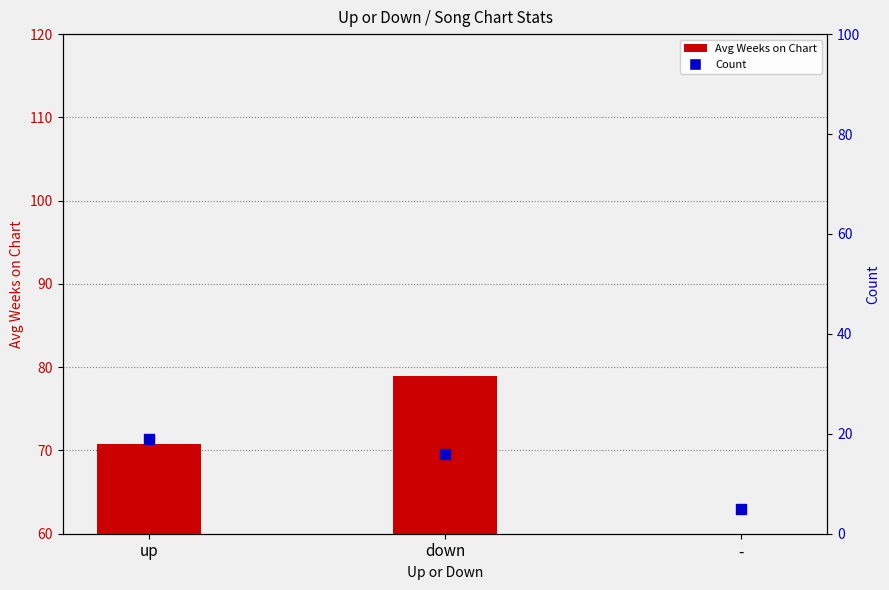

At how many categories does at least one series exceed 46?

2